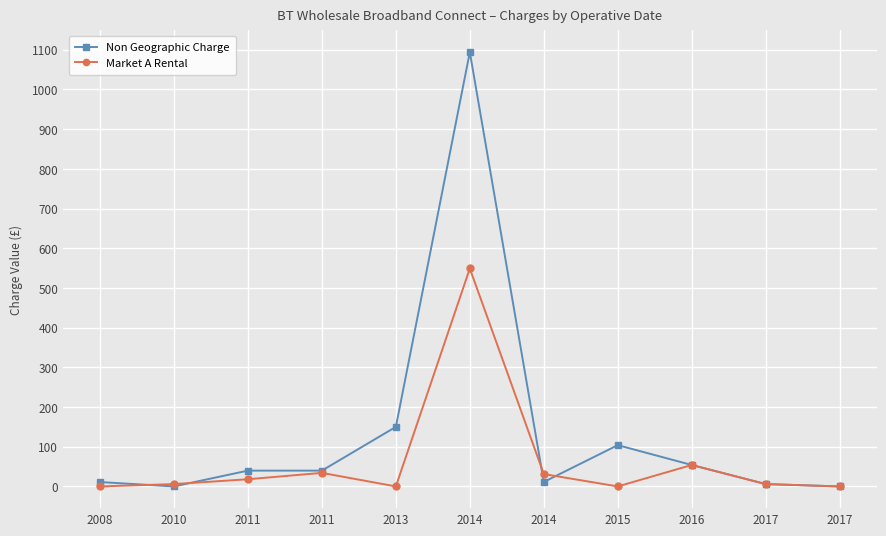

How many lines are shown in the chart?

2